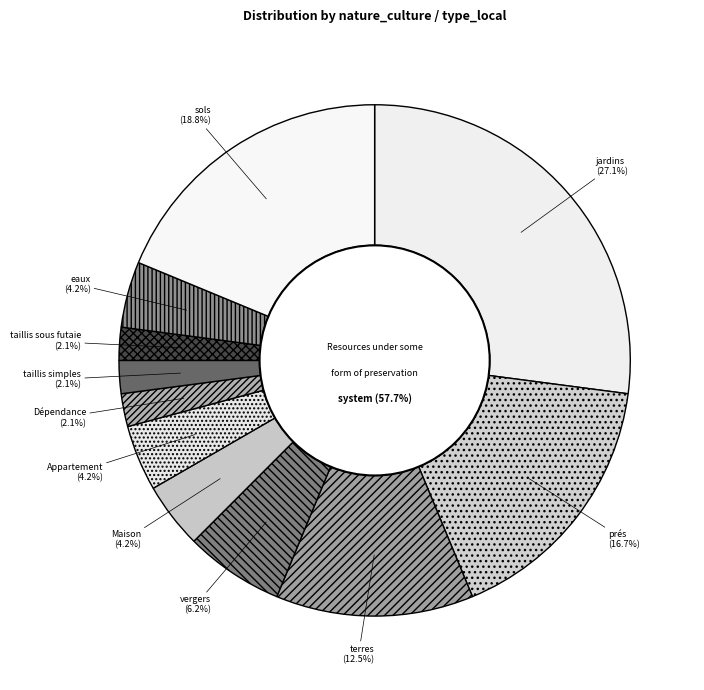

True or false: Appartement accounts for 4% of the total.

True